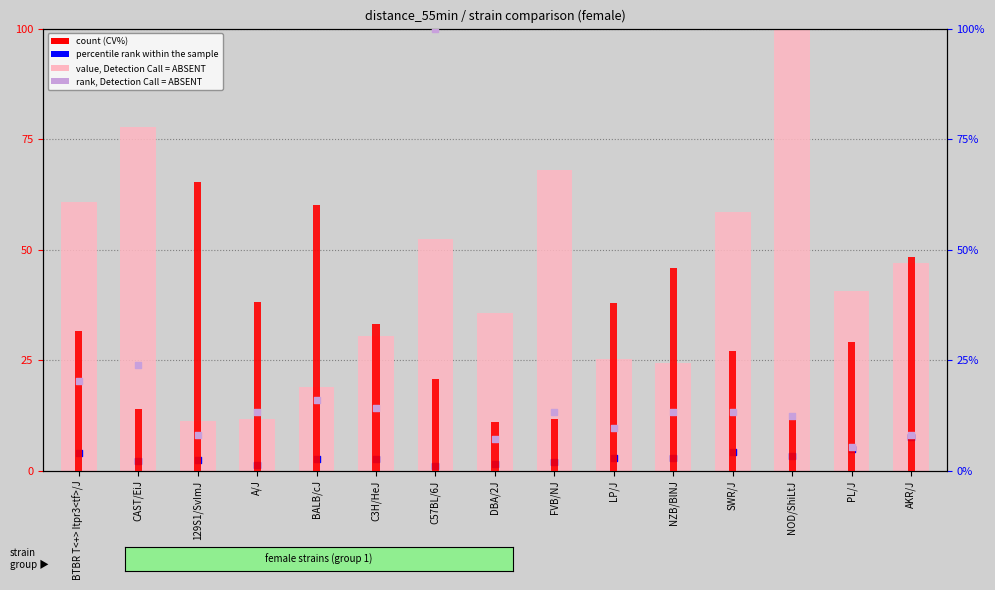

Which series has the largest total across all categories?

value, Detection Call = ABSENT